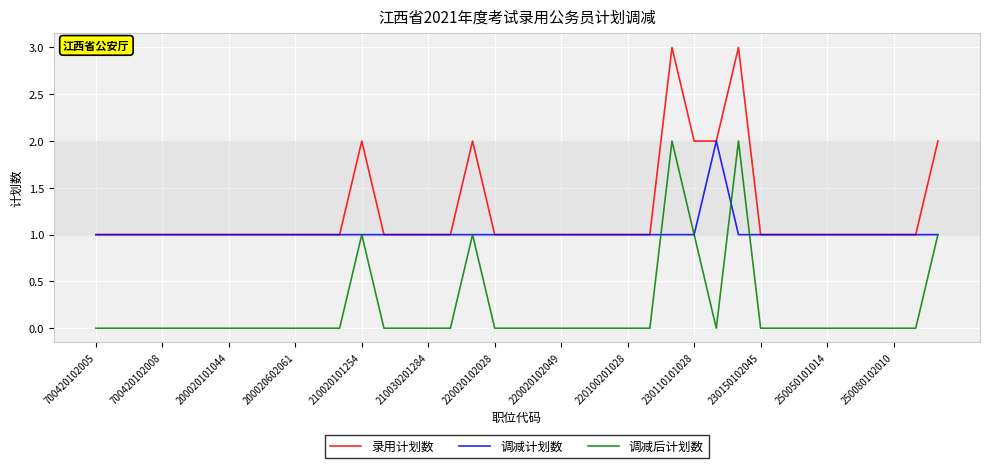

How many lines are shown in the chart?

3